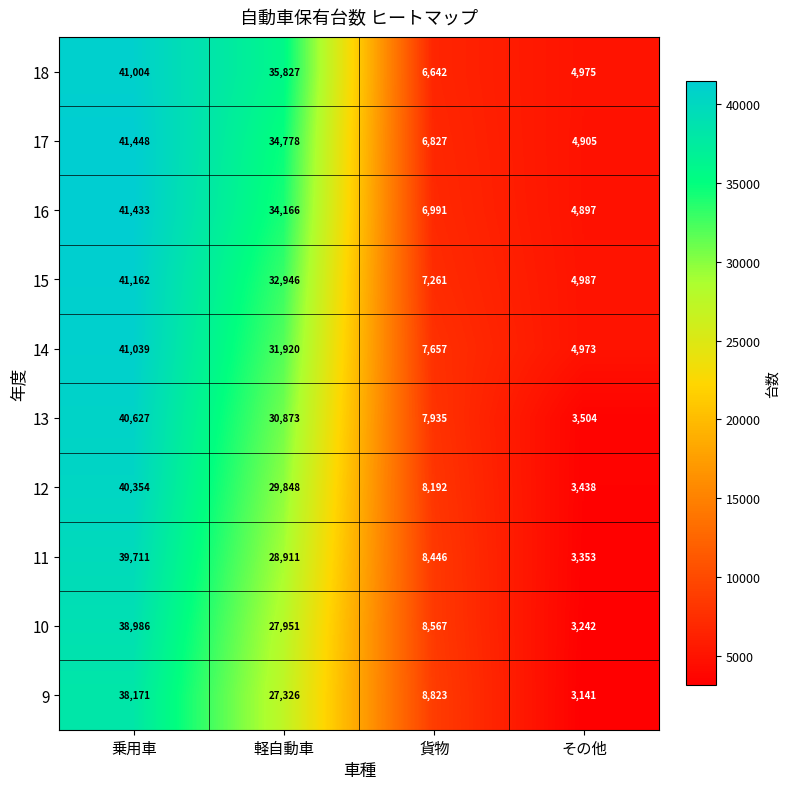

What is the difference between the maximum and second lowest values in the 12 series?

32162